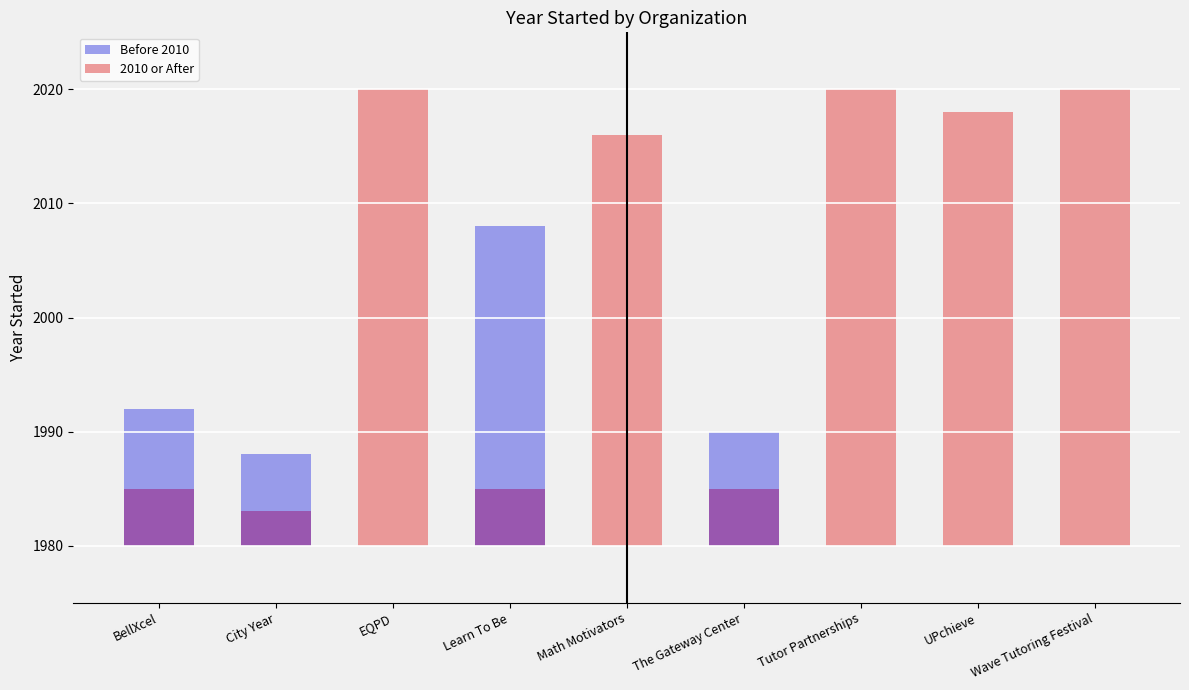

Reading left to right, extract all data points from this chart.

BellXcel=1992	City Year=1988	EQPD=2020	Learn To Be=2008	Math Motivators=2016	The Gateway Center=1990	Tutor Partnerships=2020	UPchieve=2018	Wave Tutoring Festival=2020